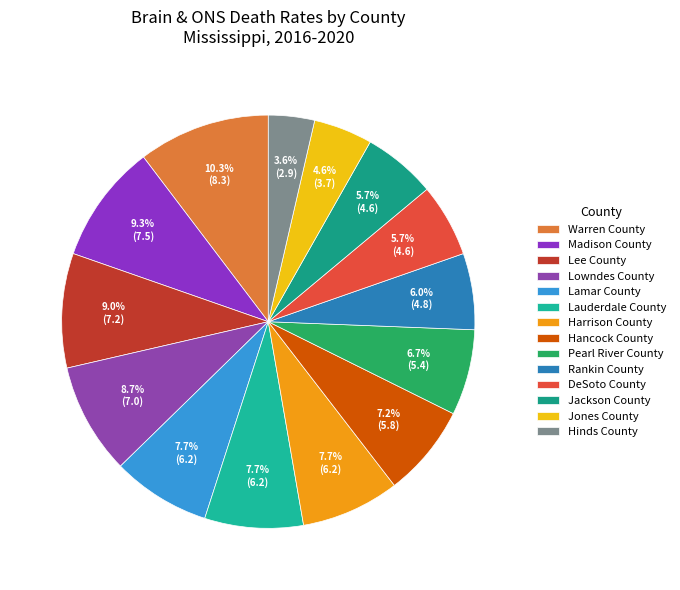

To the nearest percent, what is the average slice percentage?

7%